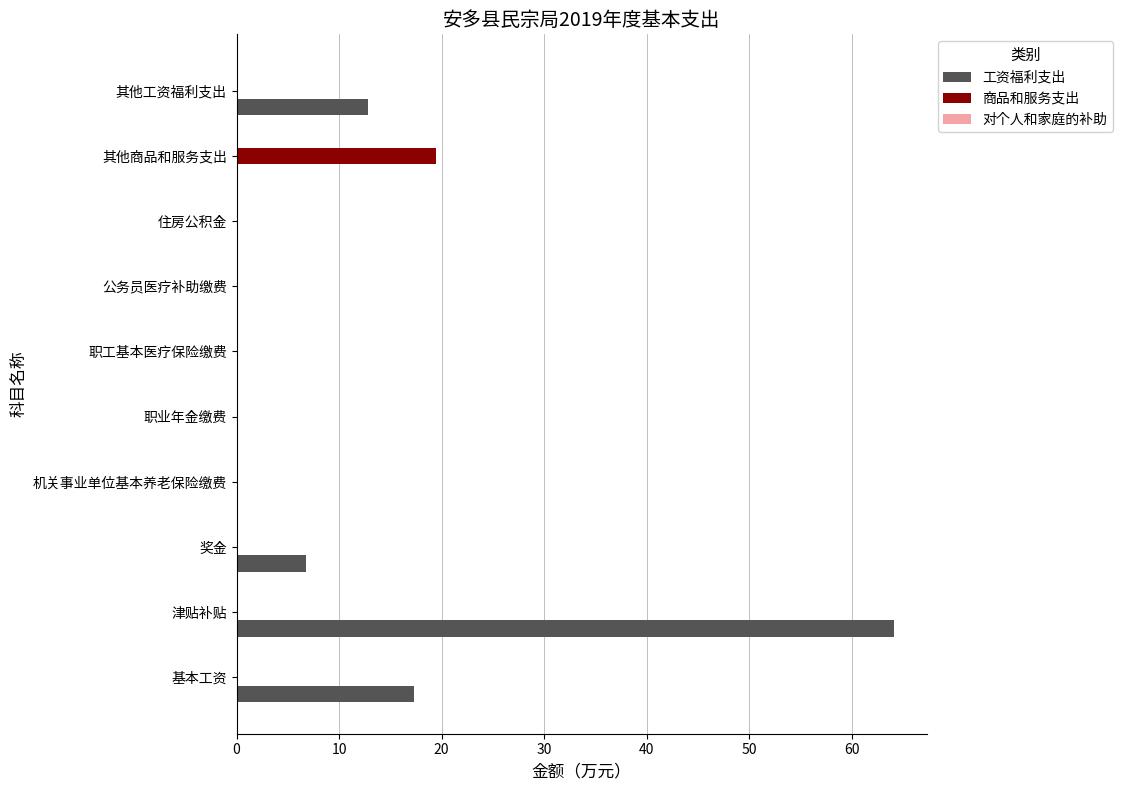

Which category has the highest value in the 商品和服务支出 series?

其他商品和服务支出